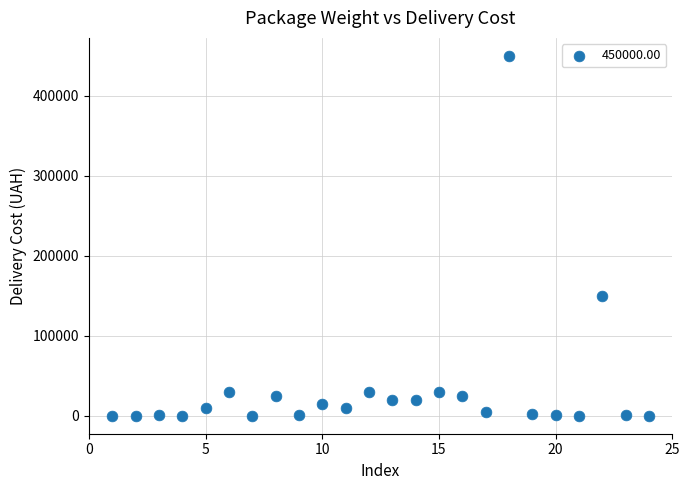

What Y value in the scatter plot is closest to 225025?

150000